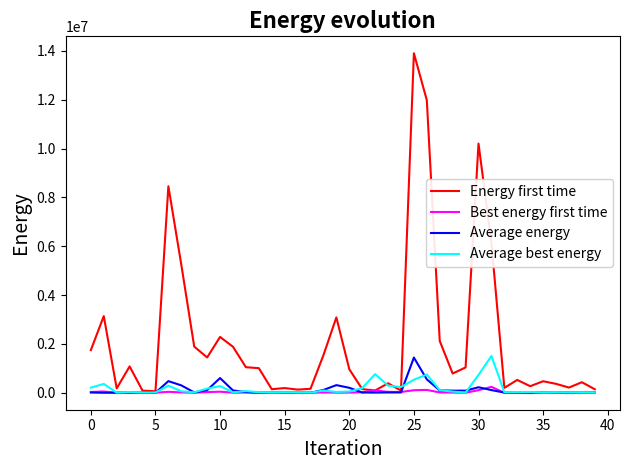

How many categories are shown in the chart?

40